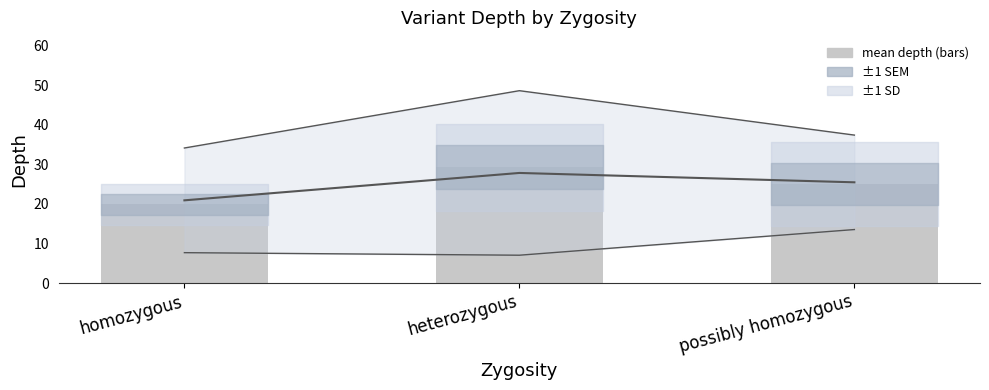

What is the value of the mean depth bar at the 3rd from the left?

25.0